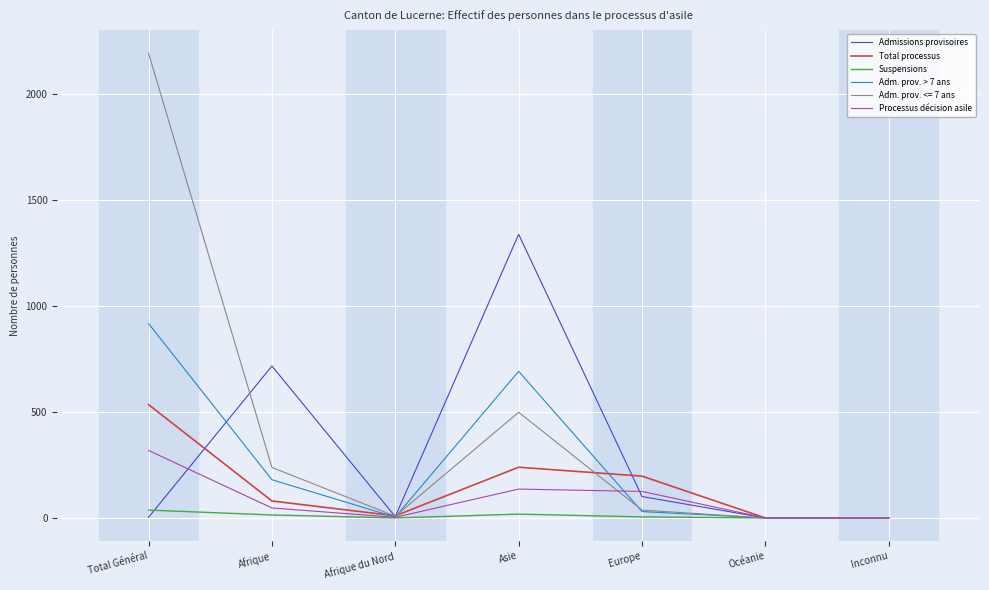

The value of Total processus at Inconnu is 0. True or false?

True